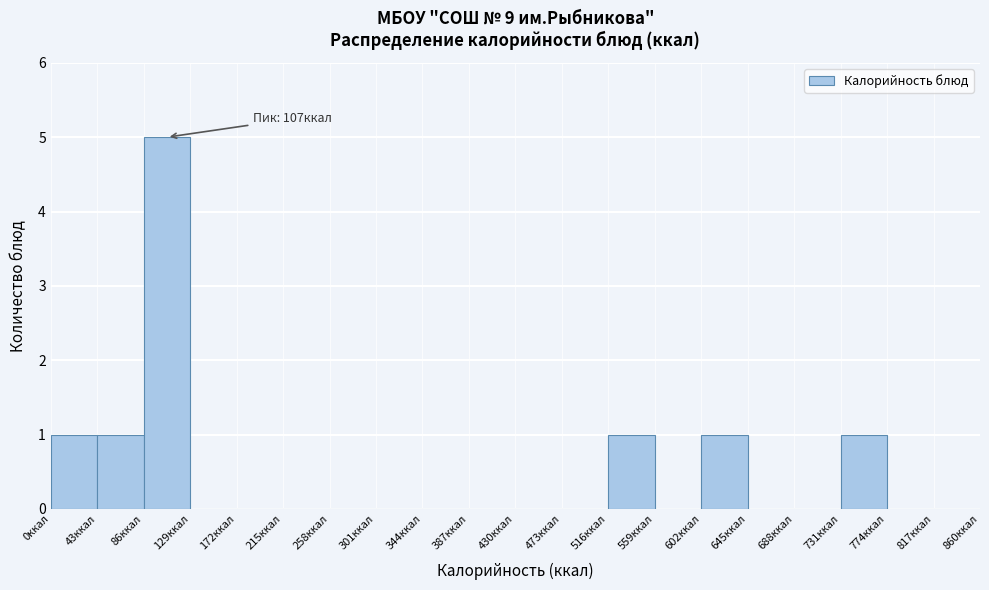

Which range on the x-axis has the tallest bar?

86 to 129